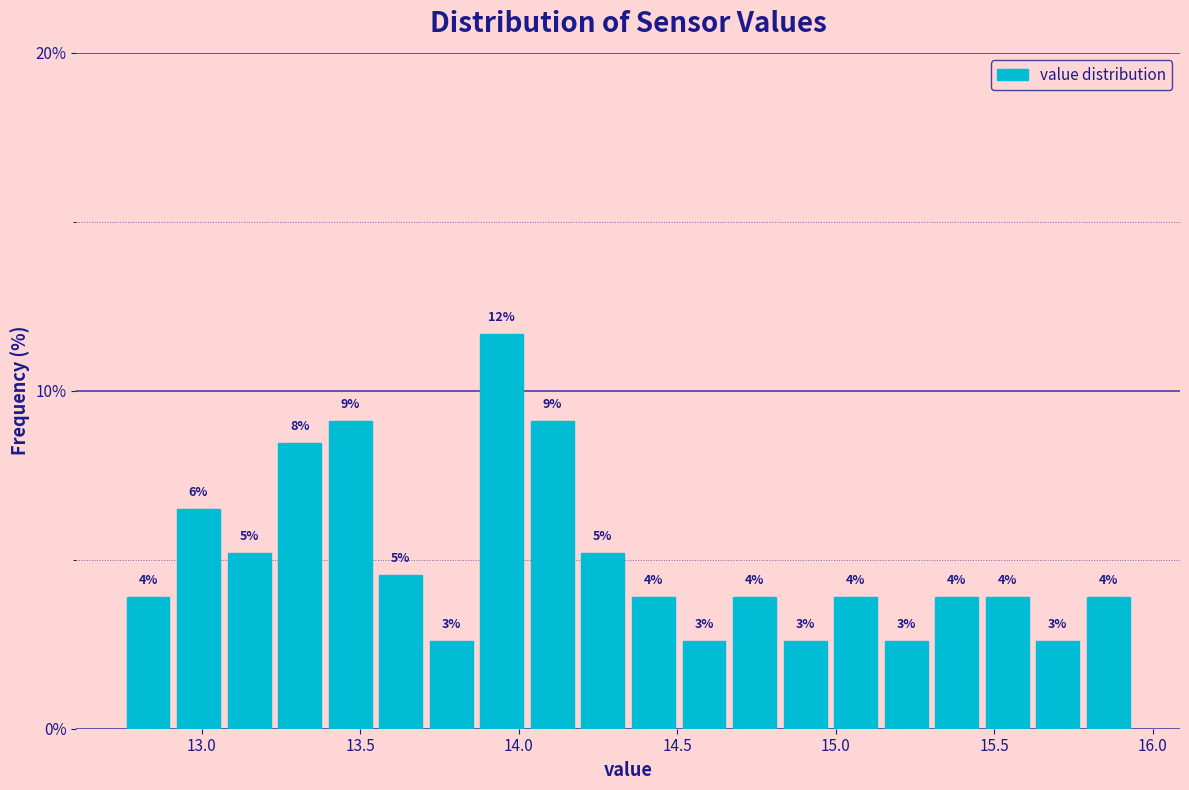

Read against the x-axis, roughly where is the centre of the tallest bar?

13.95